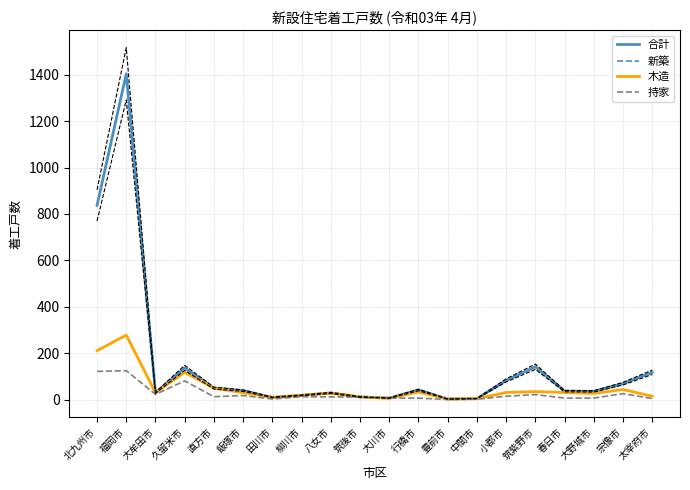

What is the difference between the maximum and minimum values in the 持家 series?

124